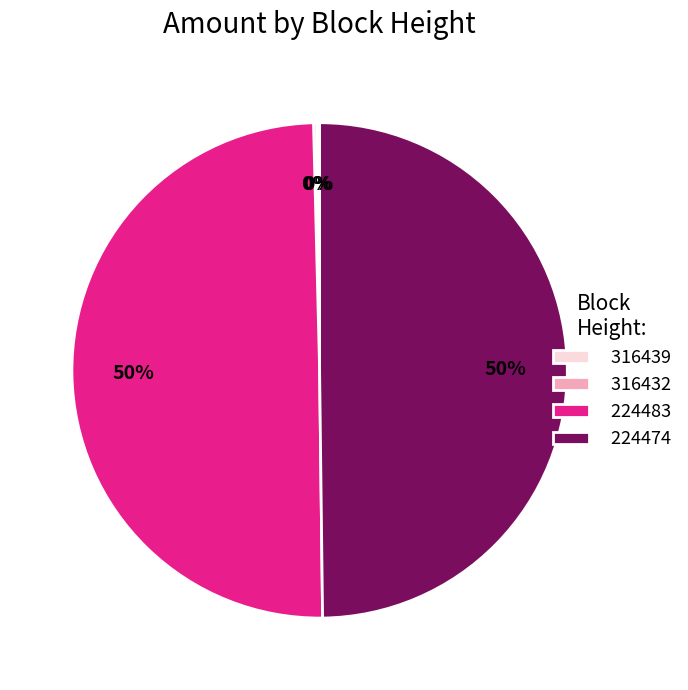

What percentage is the 224474 slice, to the nearest percent?

50%